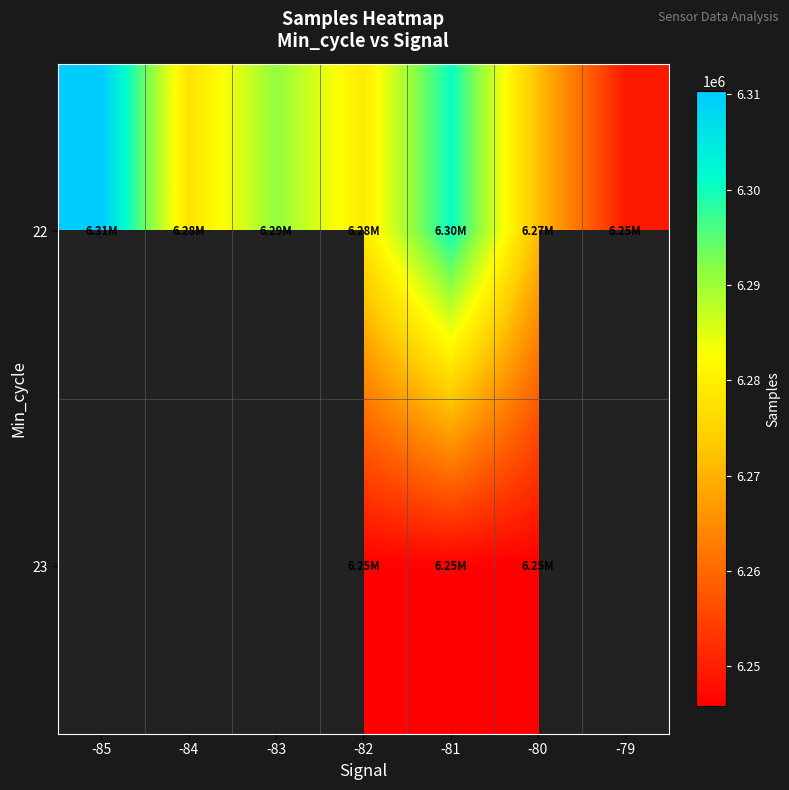

Read the 22 value at -82.

6279139.7